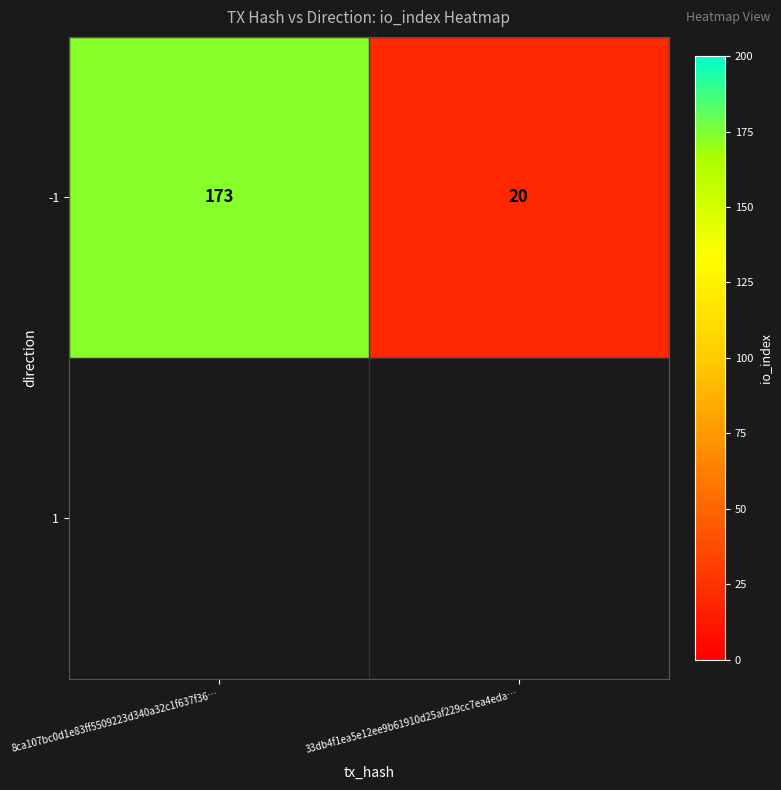

True or false: the data shows 20 at 33db4f1ea5e12ee9b61910d25af229cc7ea4eda….

True